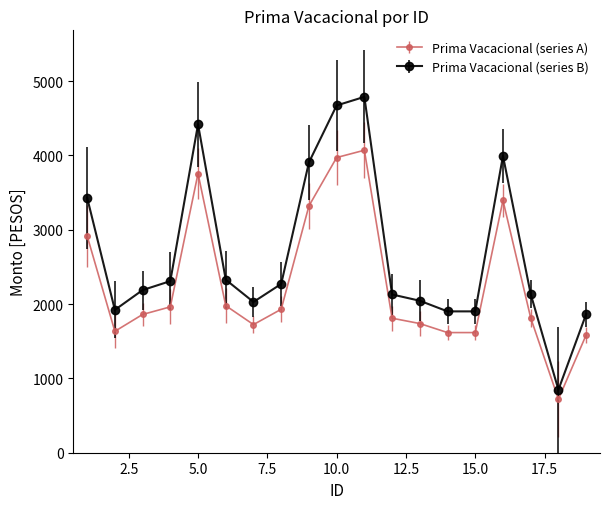

Which series has the largest total across all categories?

Prima Vacacional (series B)